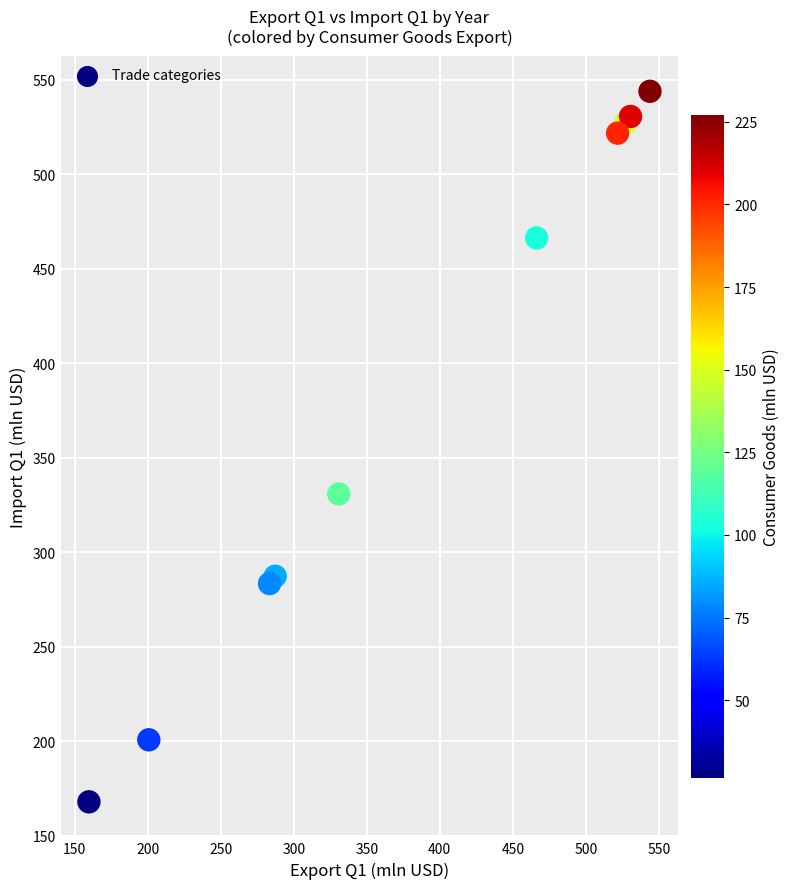

What Y value in the scatter plot is closest to 355?

330.9